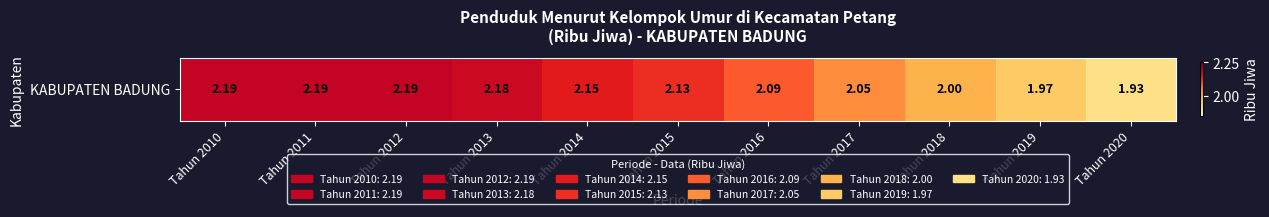

How many data points are above 2?

8